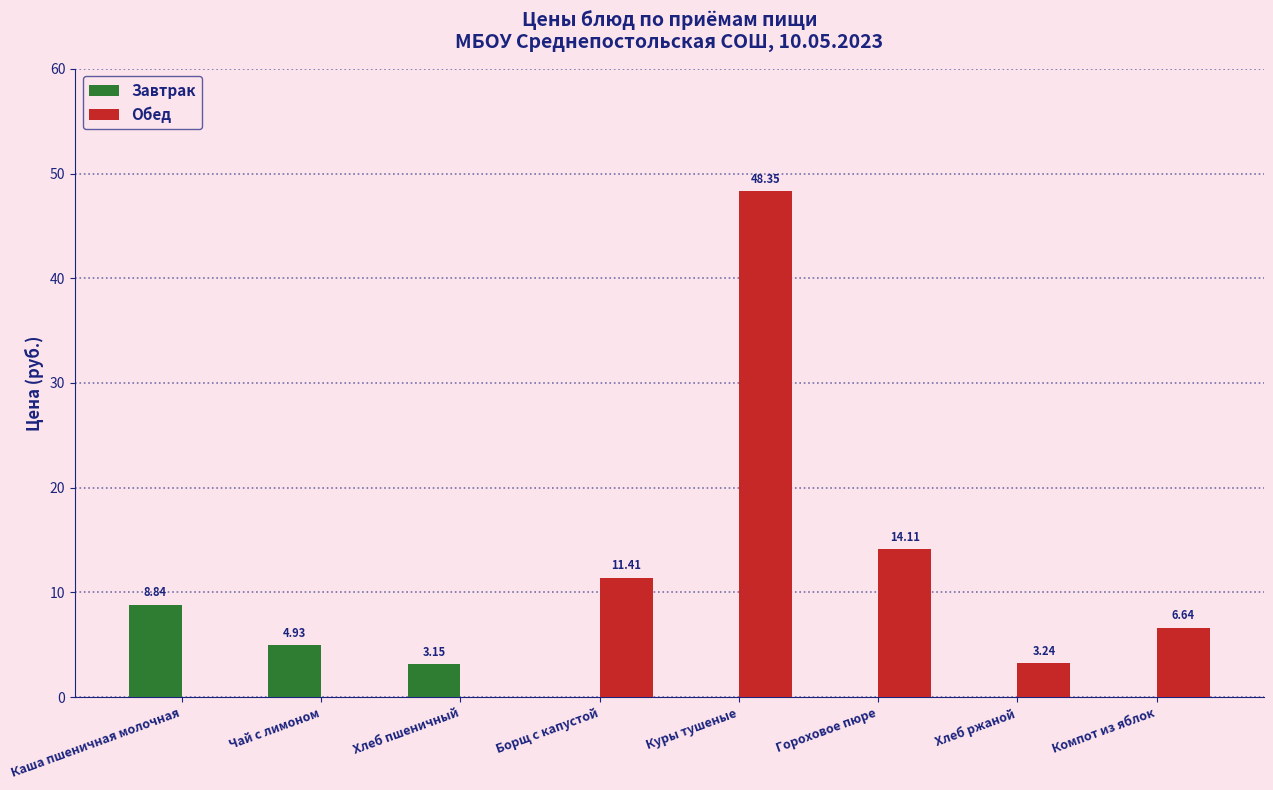

Is the value of Завтрак at Гороховое пюре greater than the value of Обед at Куры тушеные?

No